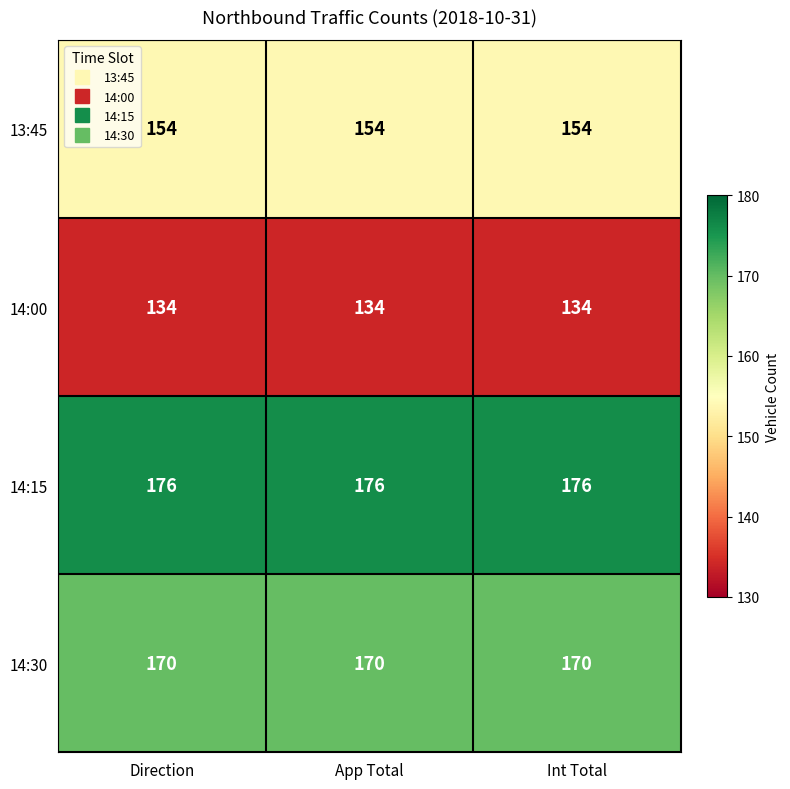

What is the greatest value displayed?

176